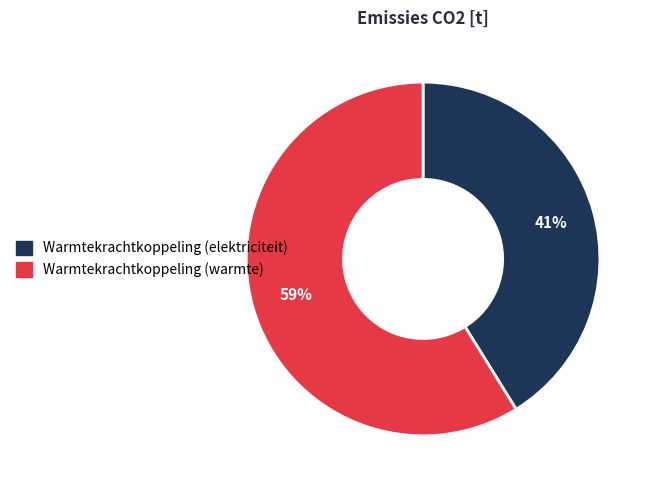

How many segments does this pie chart have?

2